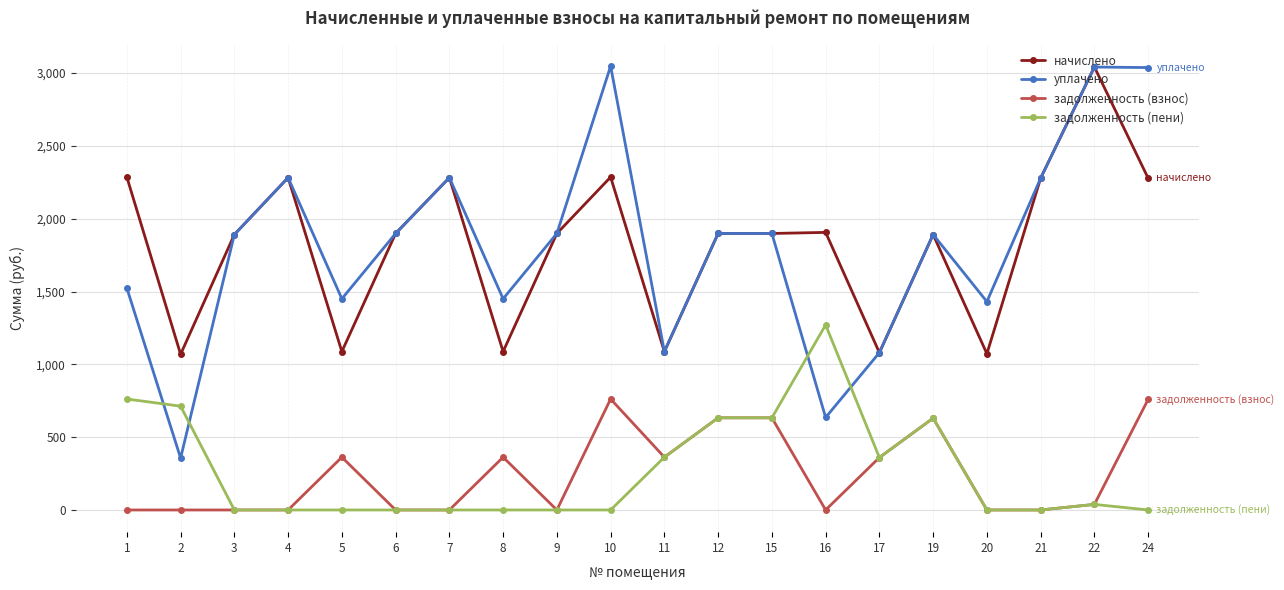

What is the total value across all series at 5?

2900.5